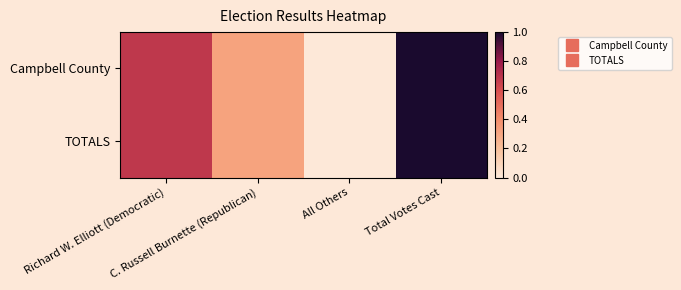

Which series has the widest spread of values?

Campbell County